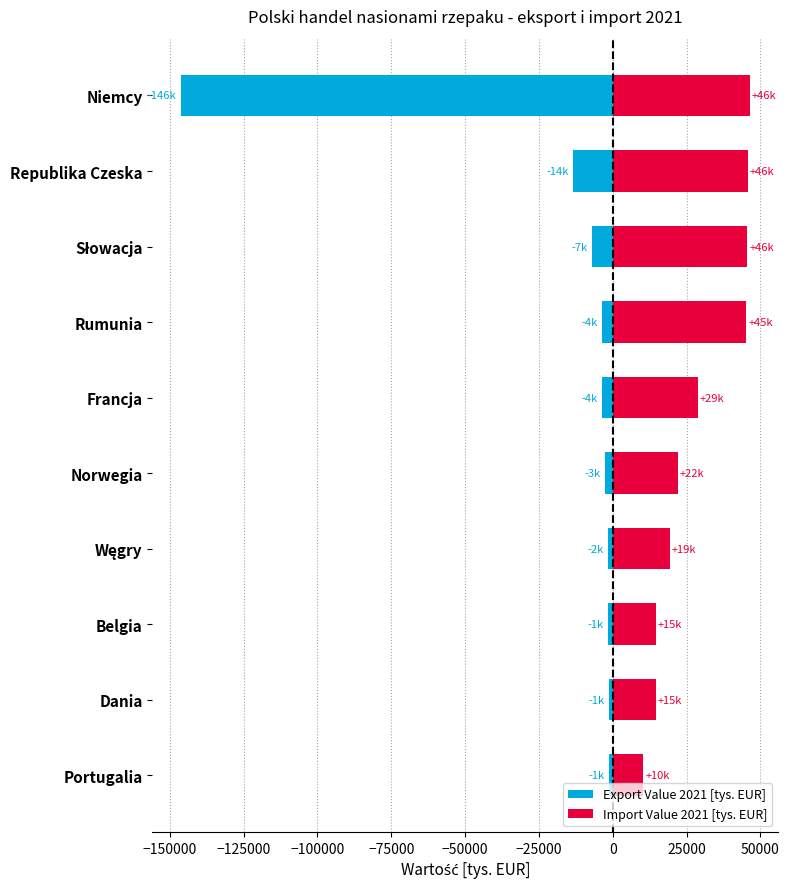

Reading left to right, list all the values displayed in this chart.

Export Value 2021 [tys. EUR]: -146224.7	-13539.4	-6969.5	-3763.6	-3680.5	-2560.9	-1660.6	-1471.7	-1398.2	-1341.4
Import Value 2021 [tys. EUR]: 46444.2	45629.2	45516.2	45135.1	28823.9	21942.0	19333.2	14576.7	14543.1	10356.6